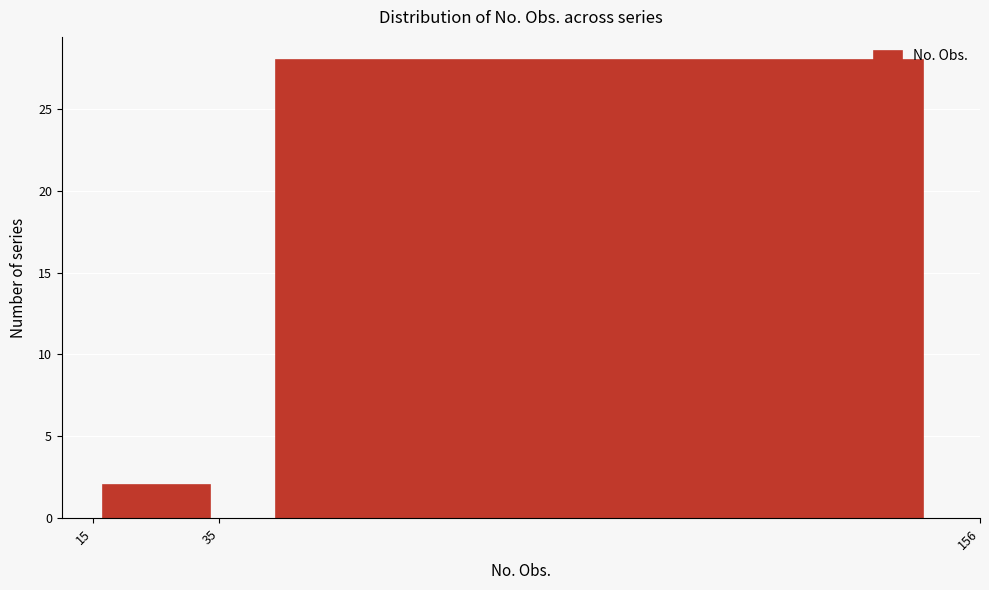

How tall is the bar that spans 15 to 35 on the x-axis? The values are not printed on the chart, so give them approximately, as read against the axis.

2